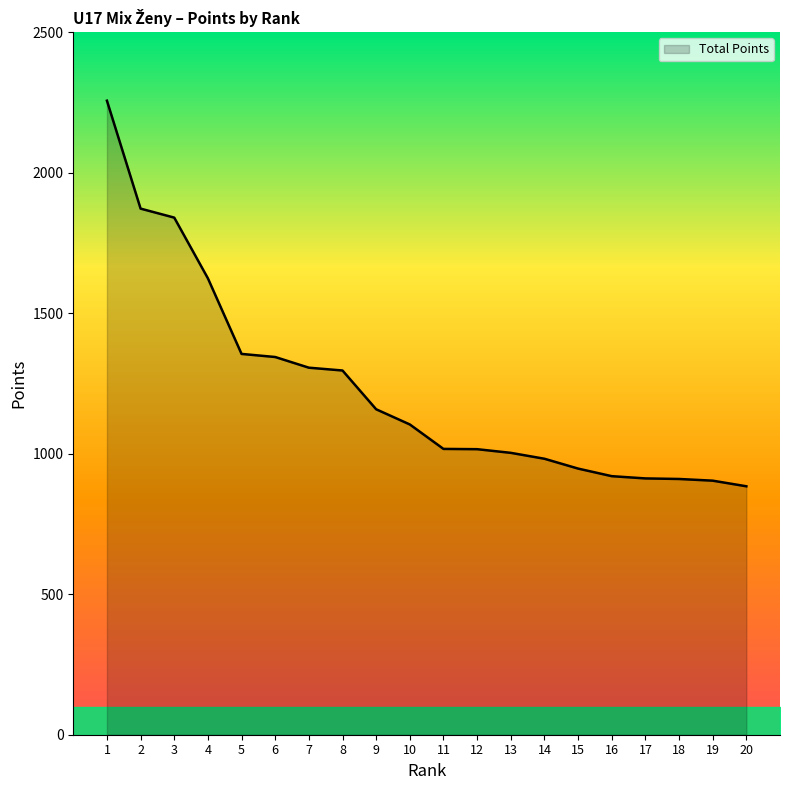

What is the ratio of the value at 11 to the value at 1?

0.5